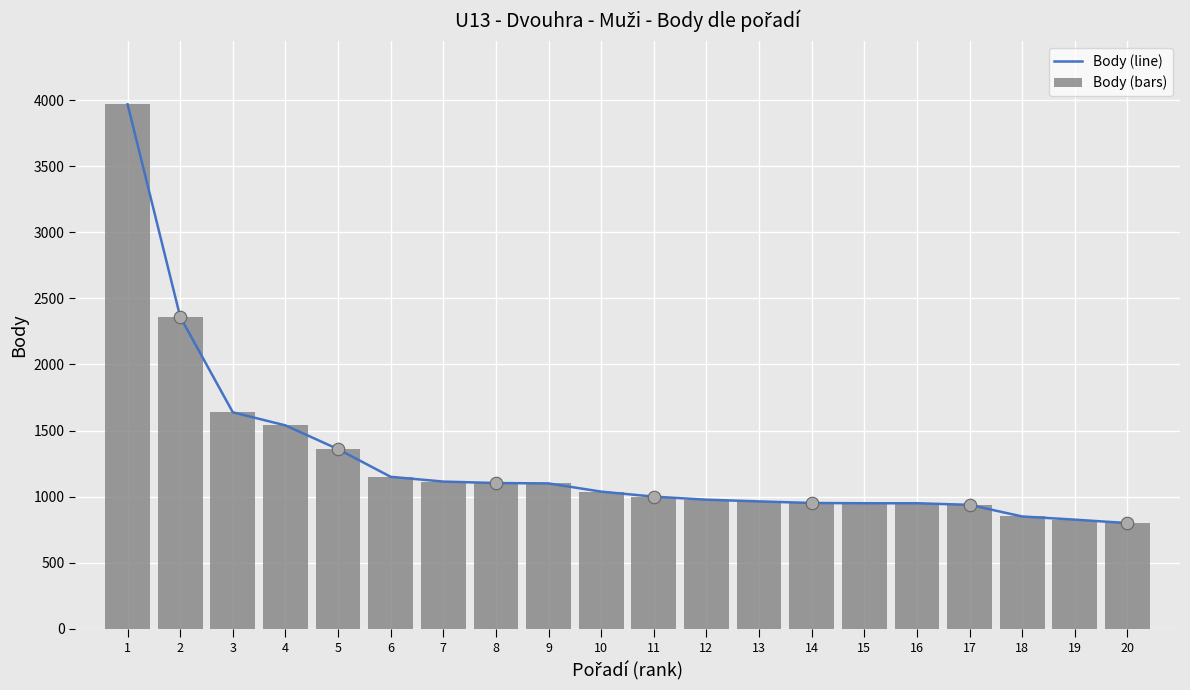

How many data points does each series have?

20